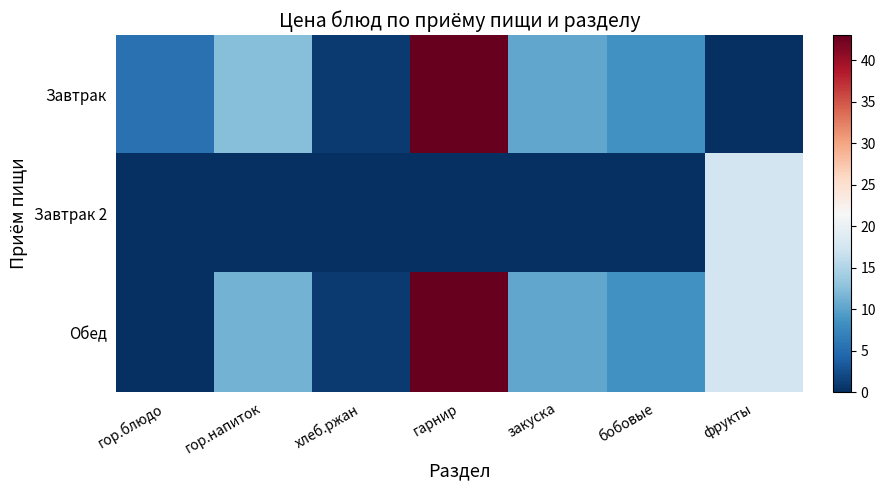

What is the total value across all series at хлеб.ржан?

1.9